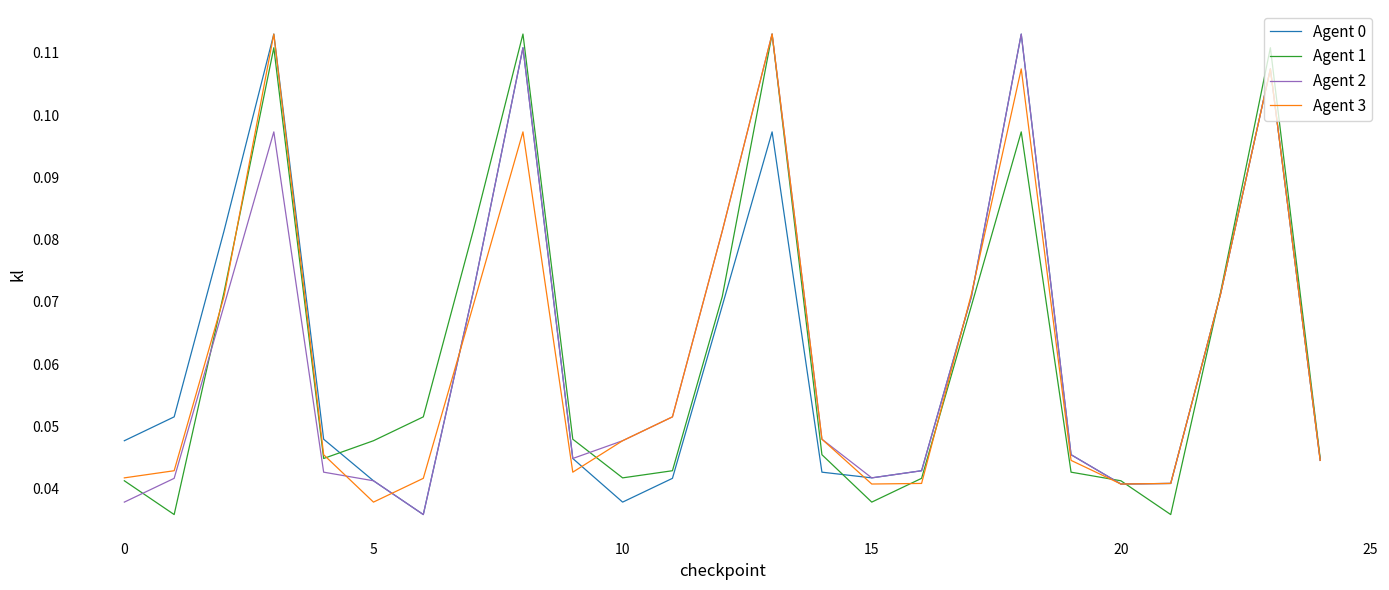

How many Agent 3 values are between 0 and 1?

25